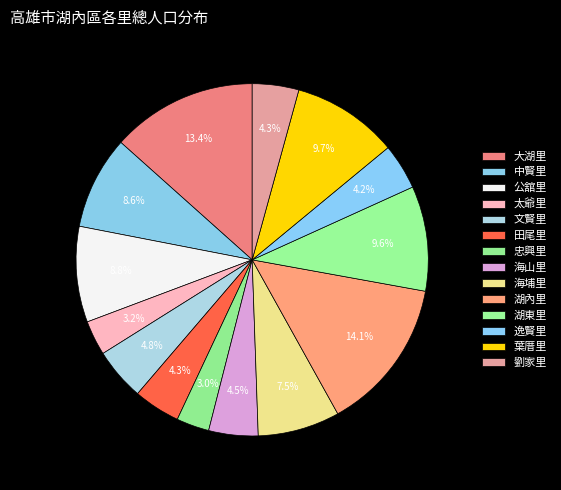

To the nearest percent, what percentage of the pie is 公舘里?

9%